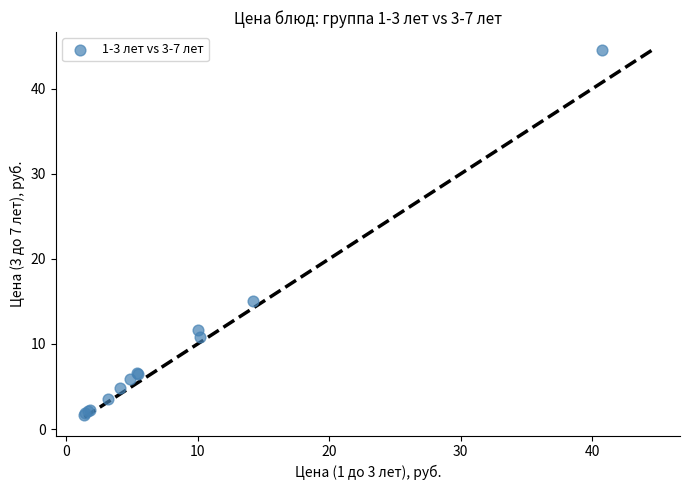

What Y value in the scatter plot is closest to 23?

15.0